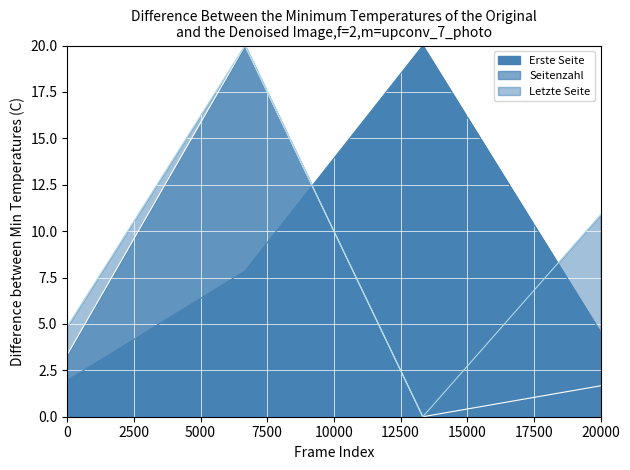

Is the value of Erste Seite at 20000 greater than the value of Letzte Seite at 20000?

No